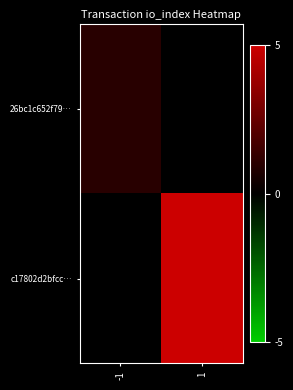

Between -1 and 1, which is larger?

-1